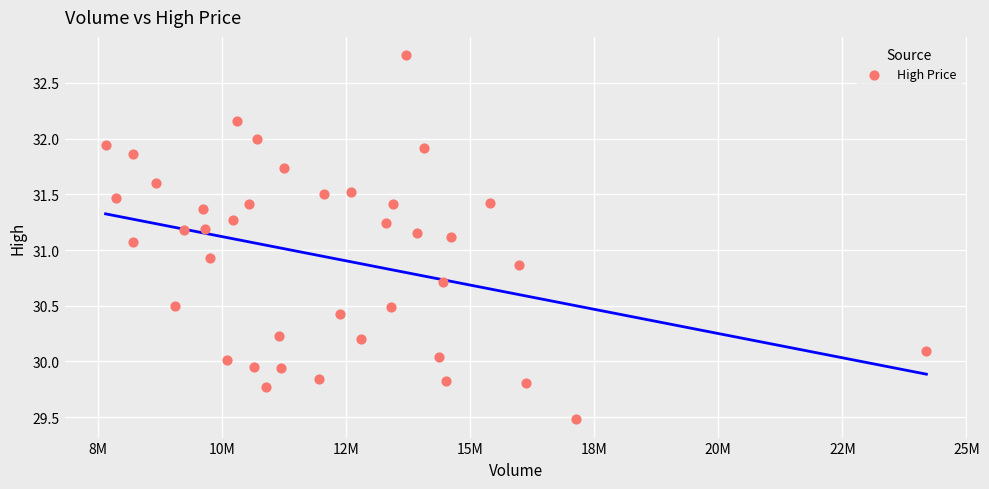

What is the range of X values (max minus min)?

16534400.0